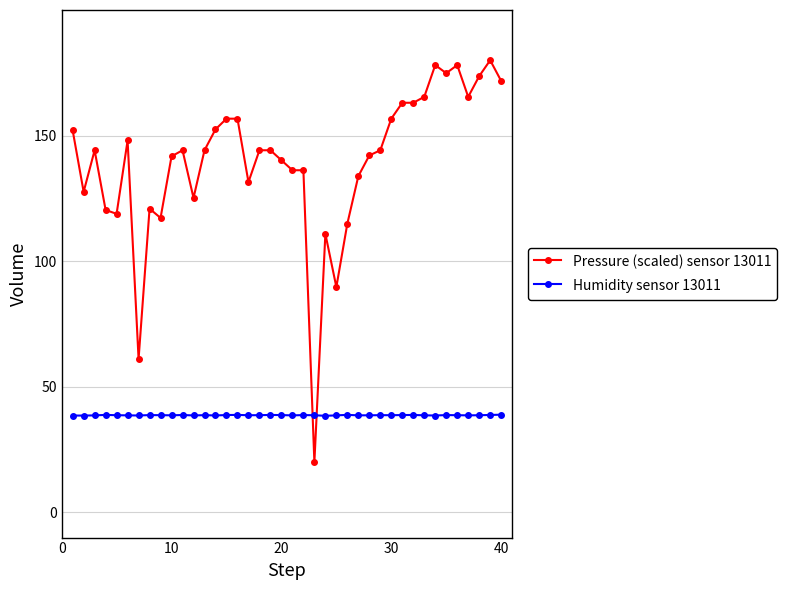

What is the minimum value for Pressure (scaled) sensor 13011?

20.0